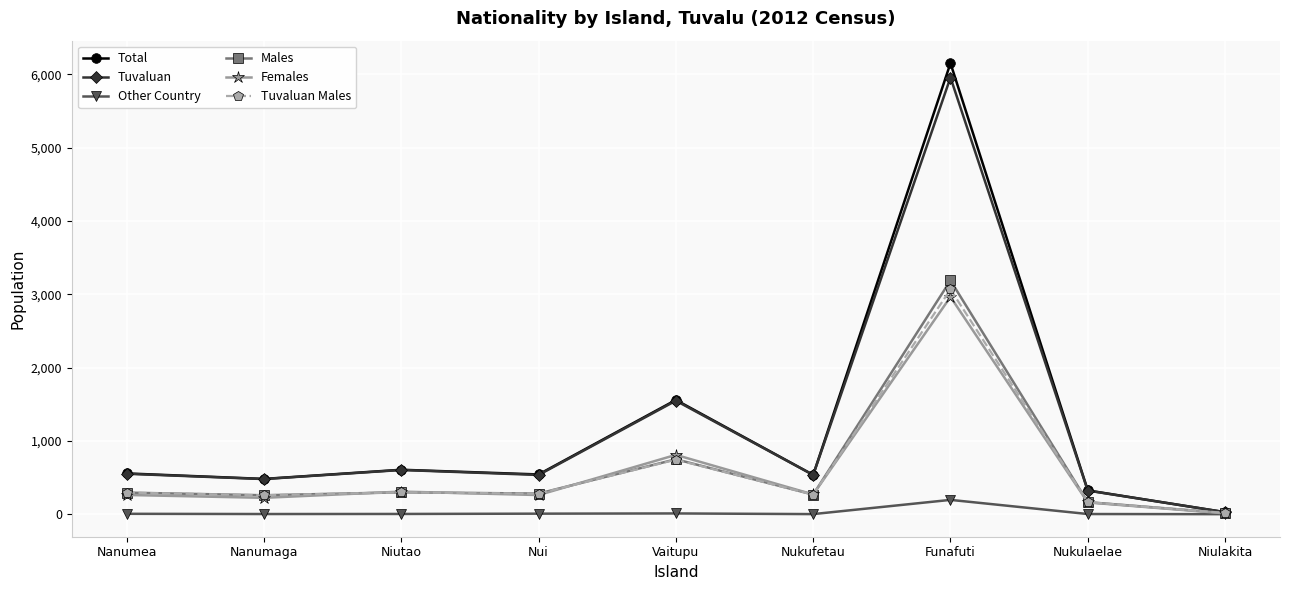

What is the difference between the maximum and minimum values in the Other Country series?

195